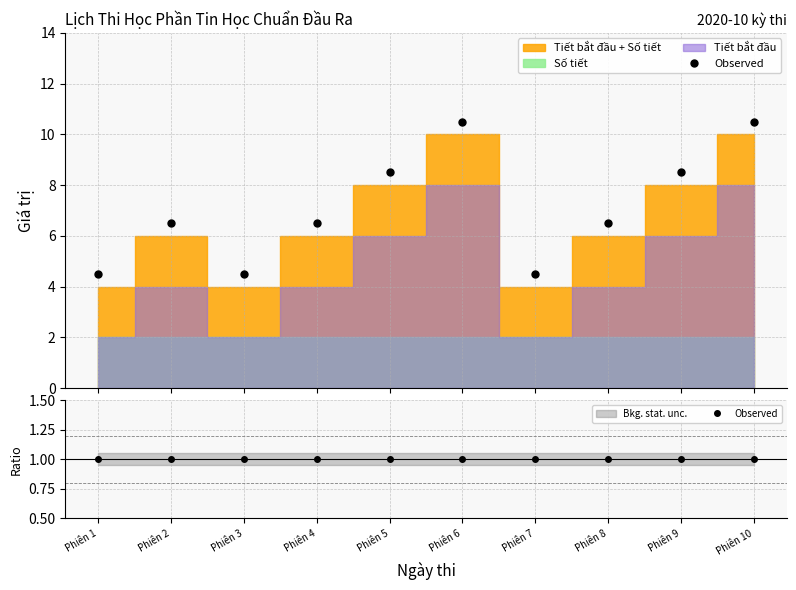

What is the smallest value displayed?

4.5